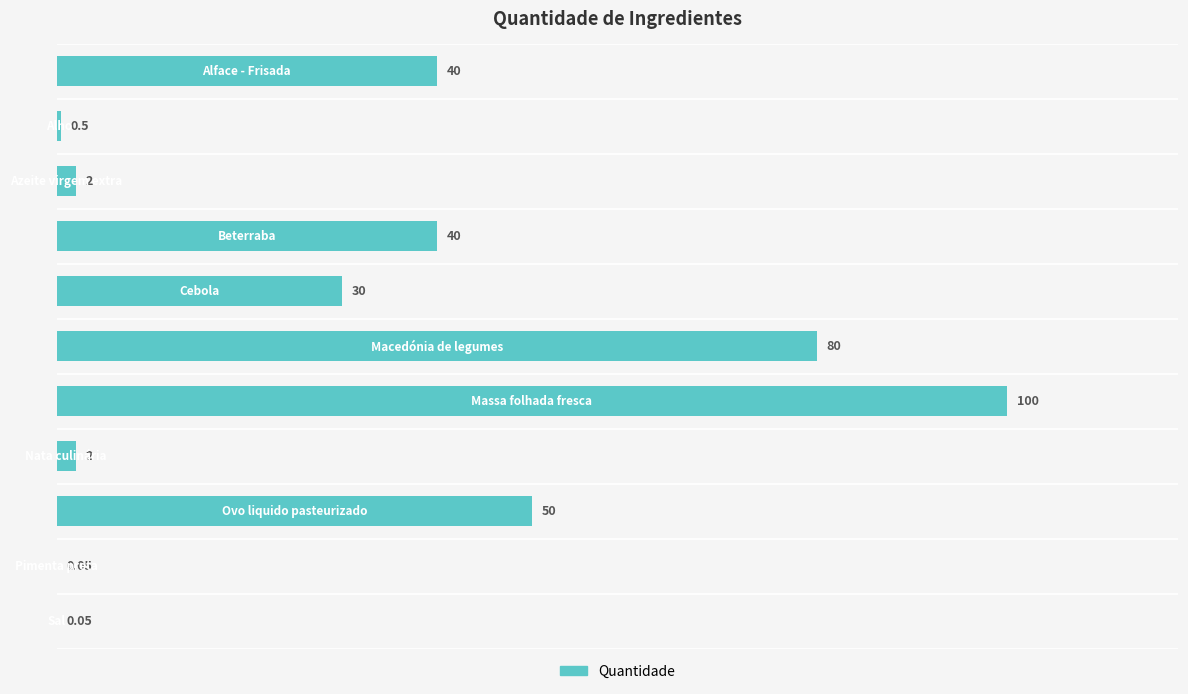

Are the bars horizontal?

Yes